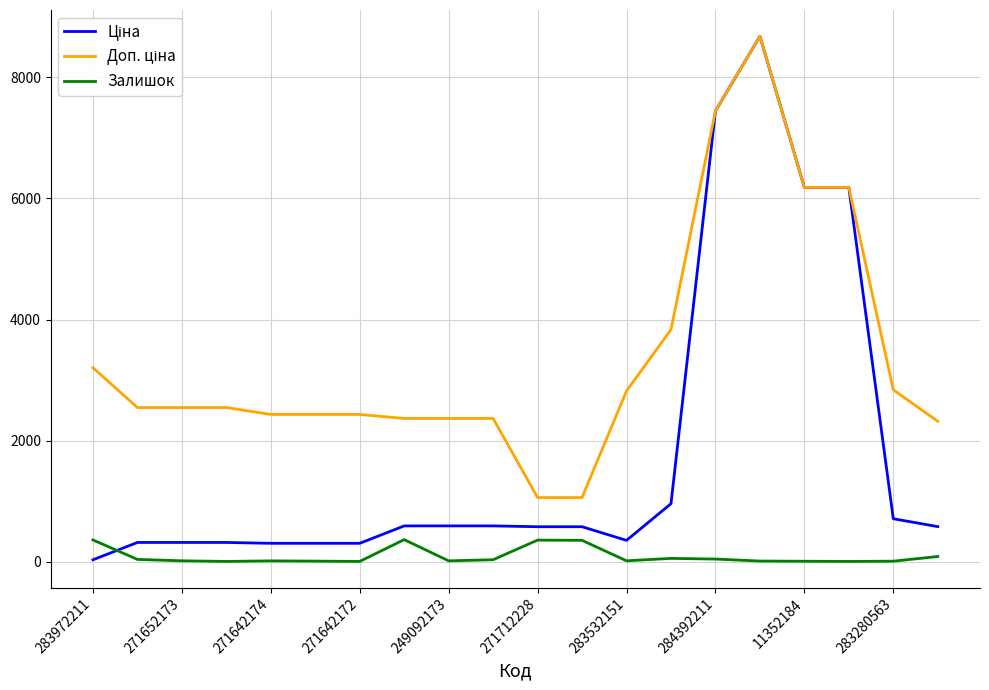

In Доп. ціна, how many points are higher than both neighbors (excluding endpoints)?

1